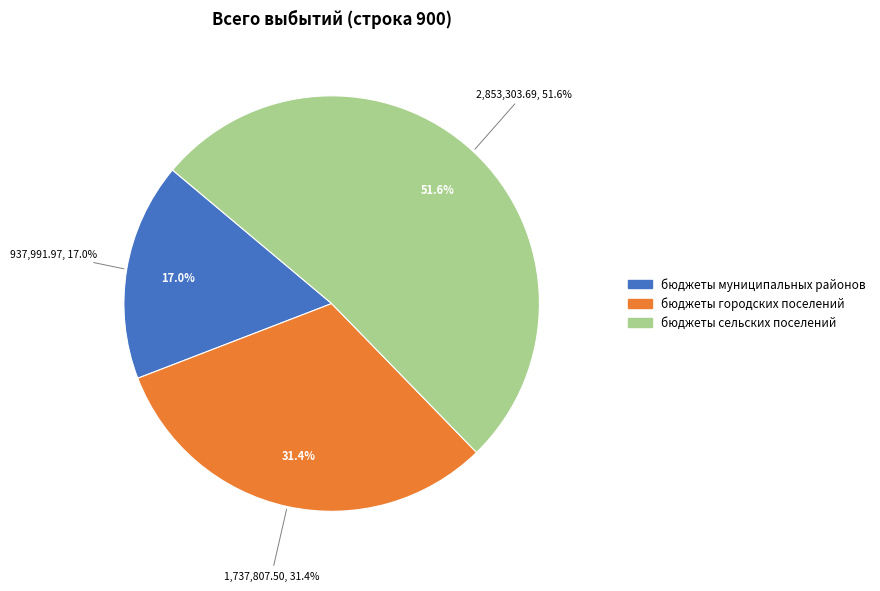

What is the ratio of the value at бюджеты сельских поселений to the value at бюджеты городских поселений?

1.6